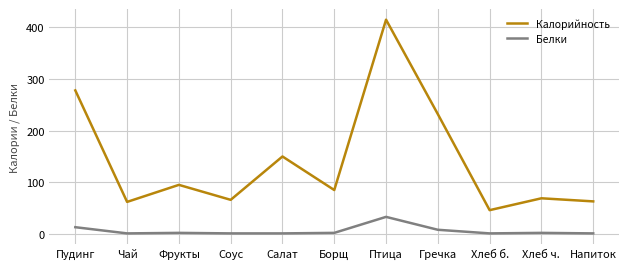

Where is Калорийность nearest to the value 230?

Гречка